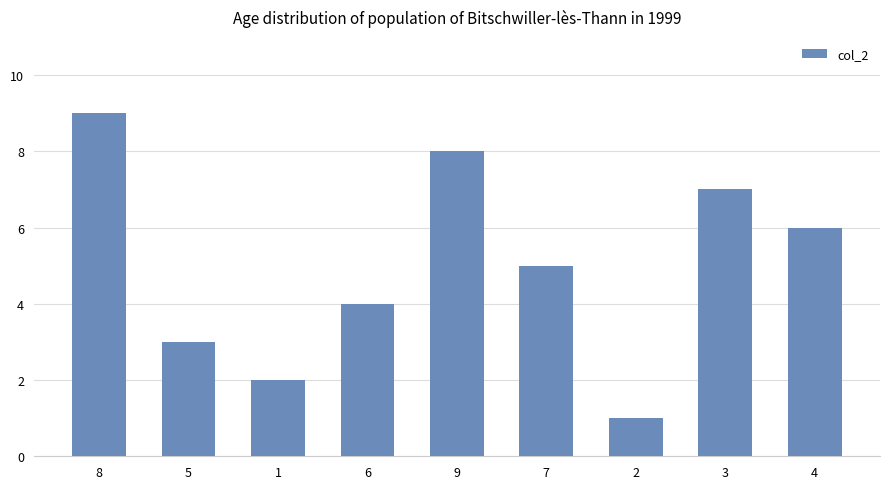

What is the value of the 1st bar from the left?

9